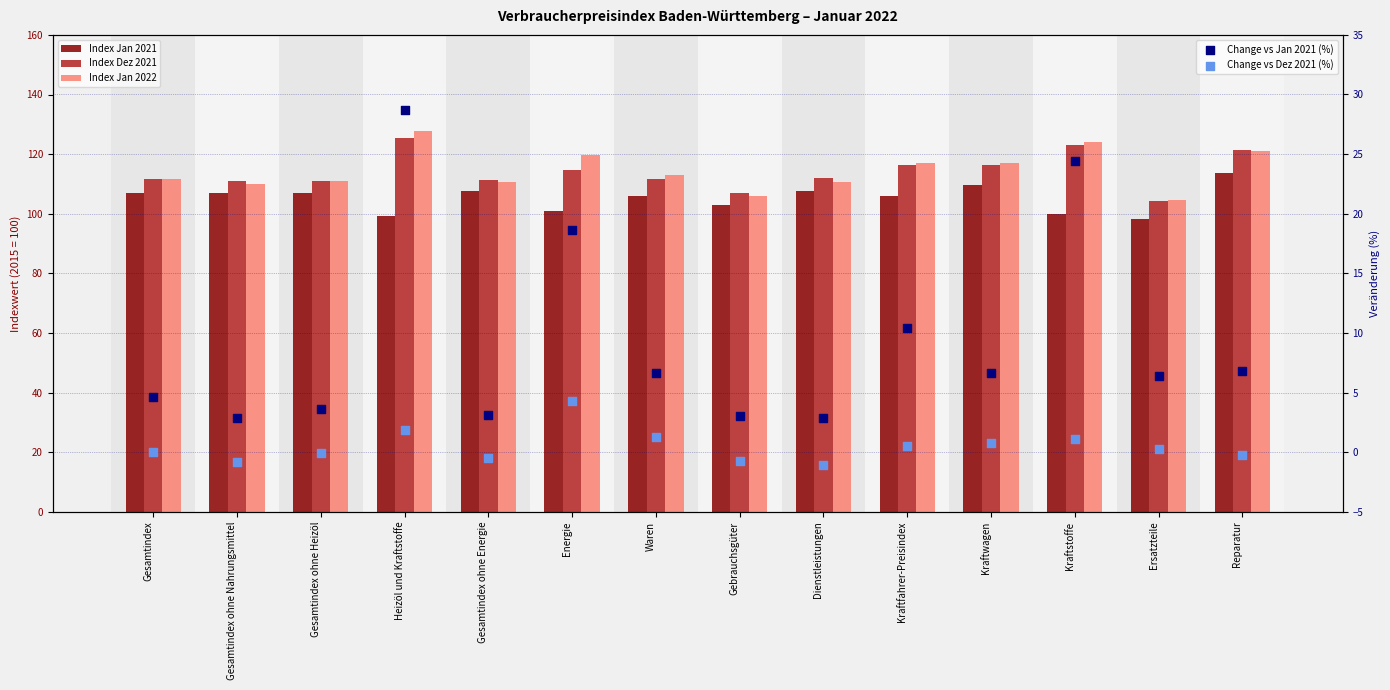

What is the total value across all series at Gesamtindex ohne Heizöl?

332.7